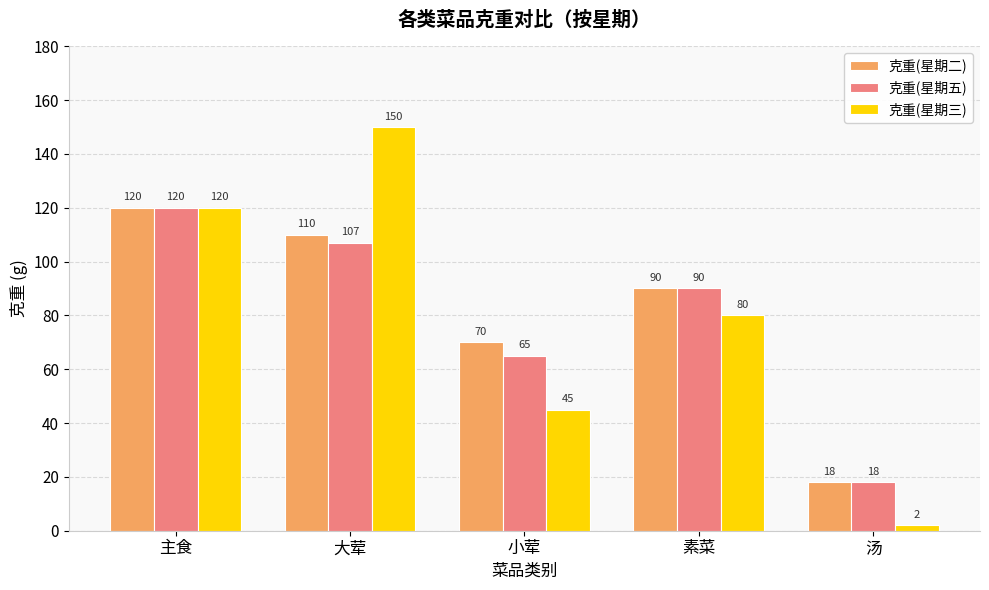

What are all the series names shown in the legend?

克重(星期二), 克重(星期五), 克重(星期三)